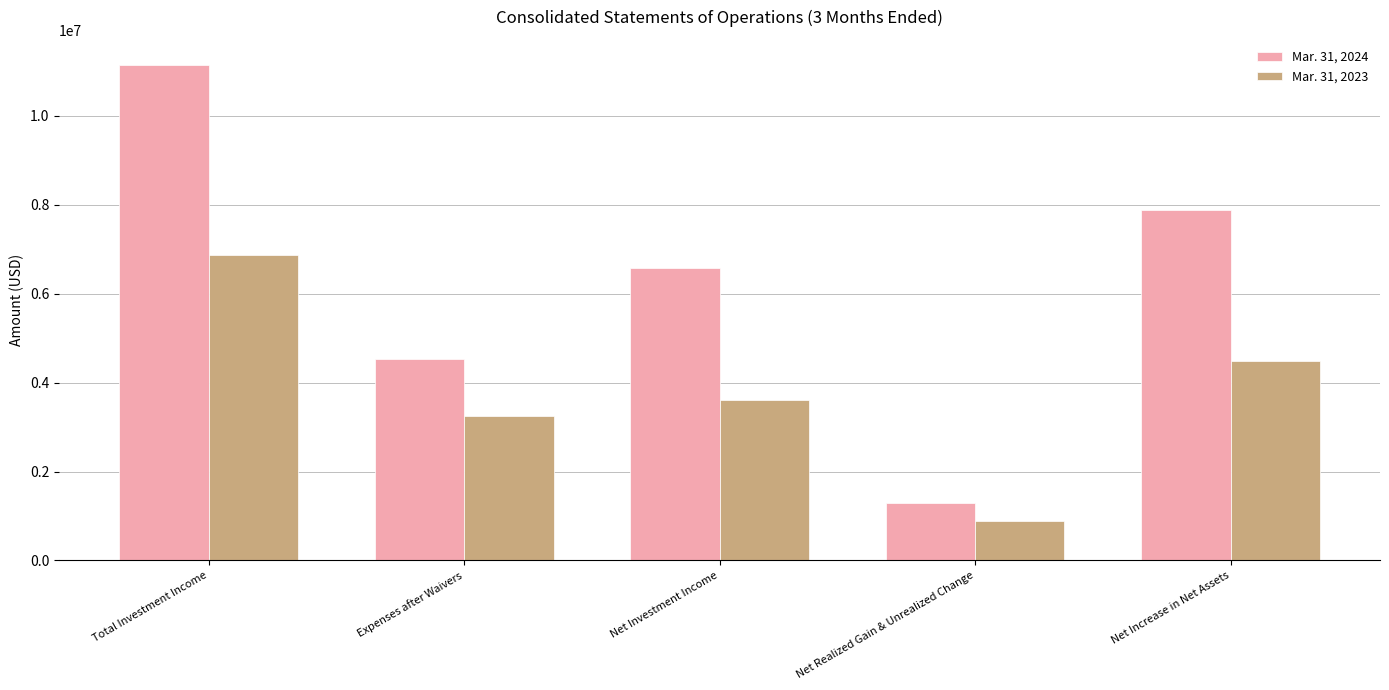

At which category is the sum across all series the highest?

Total Investment Income